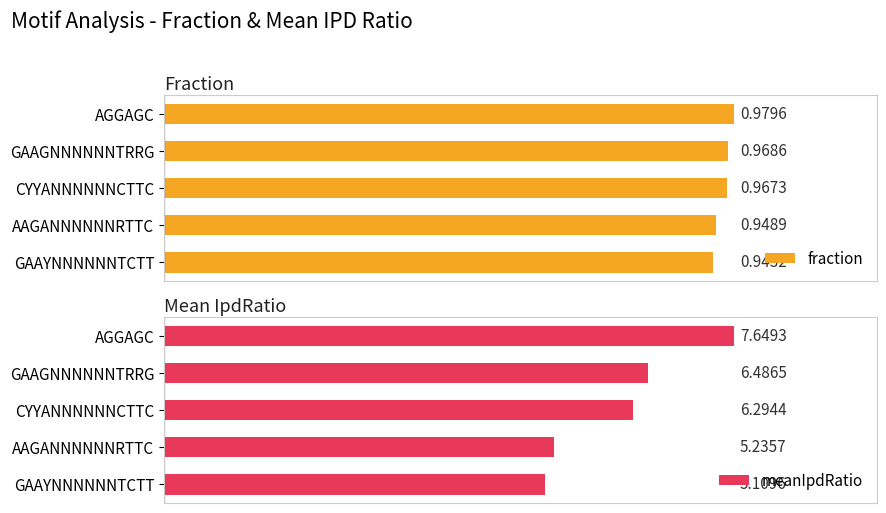

Reading left to right, what are all the values shown in this chart?

fraction: 0.0=1.0	0.2=1.0	0.4=1.0	0.6=0.9	0.8=0.9
meanIpdRatio: 0.0=7.6	0.2=6.5	0.4=6.3	0.6=5.2	0.8=5.1